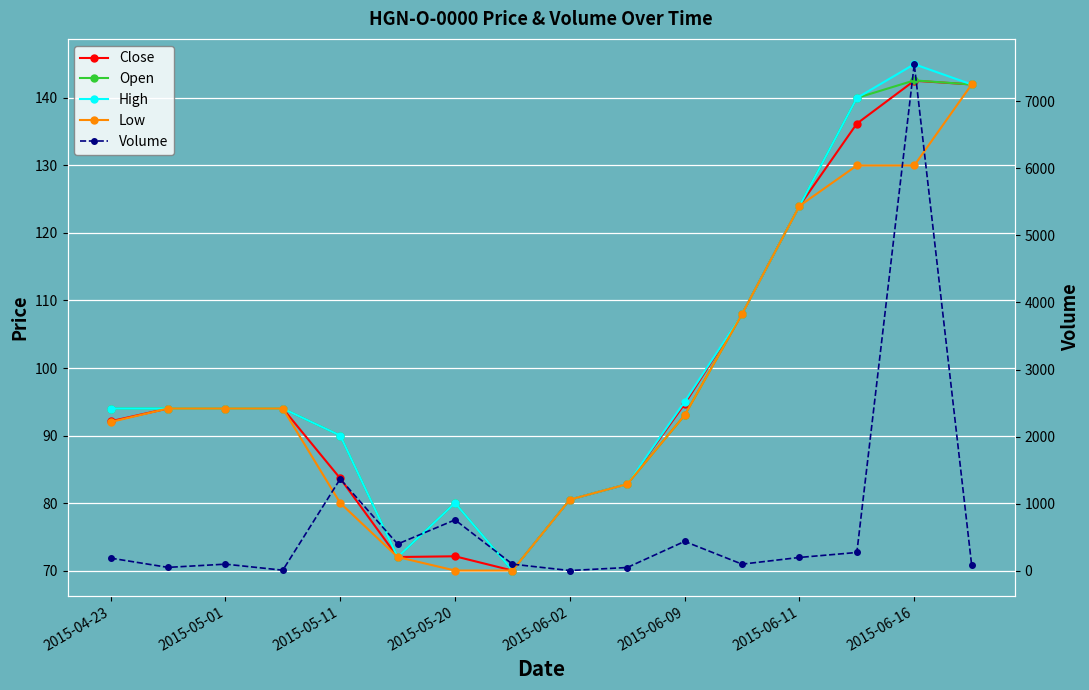

What is the value of the Close point at the 4th from the left?

94.0